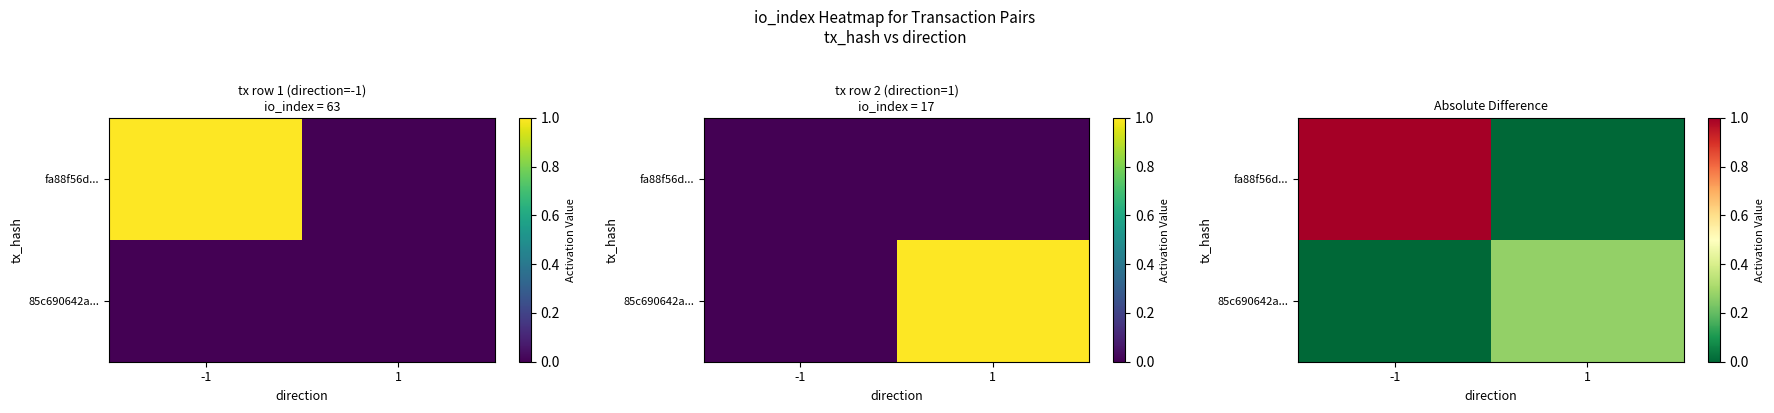

Is the value of 85c690642a... at -1 greater than the value of fa88f56d... at -1?

No